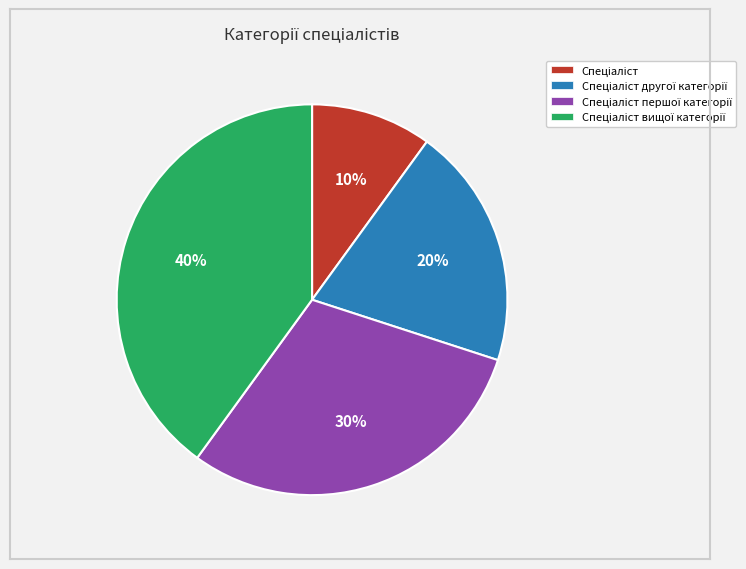

To the nearest percent, what is the difference between the largest and smallest slice percentages?

30%